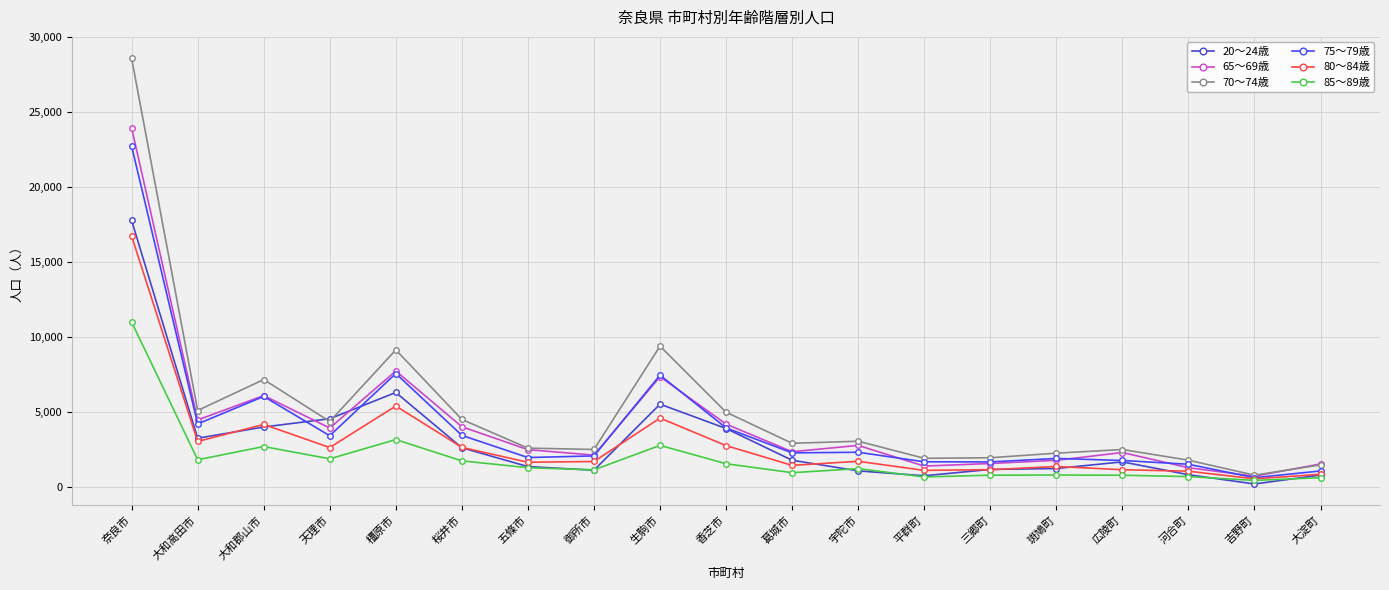

Is the value of 20～24歳 at 香芝市 greater than the value of 80～84歳 at 五條市?

Yes